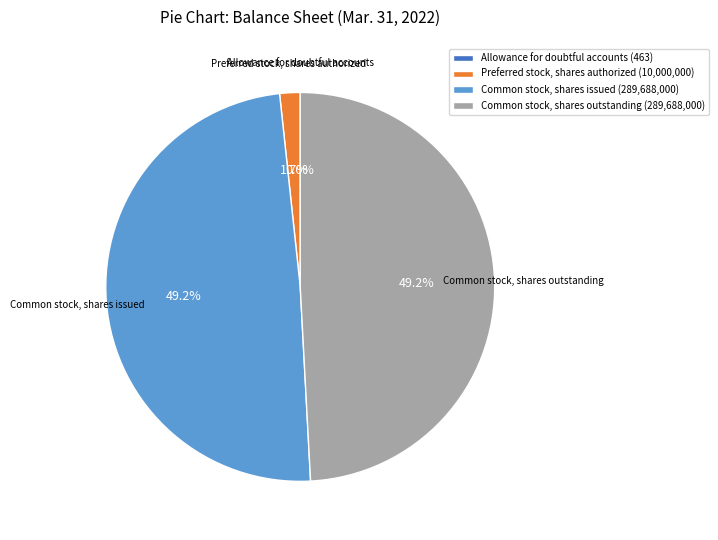

What is the total percentage of Common stock, shares issued (289,688,000) and Common stock, shares outstanding (289,688,000)?

98.3%